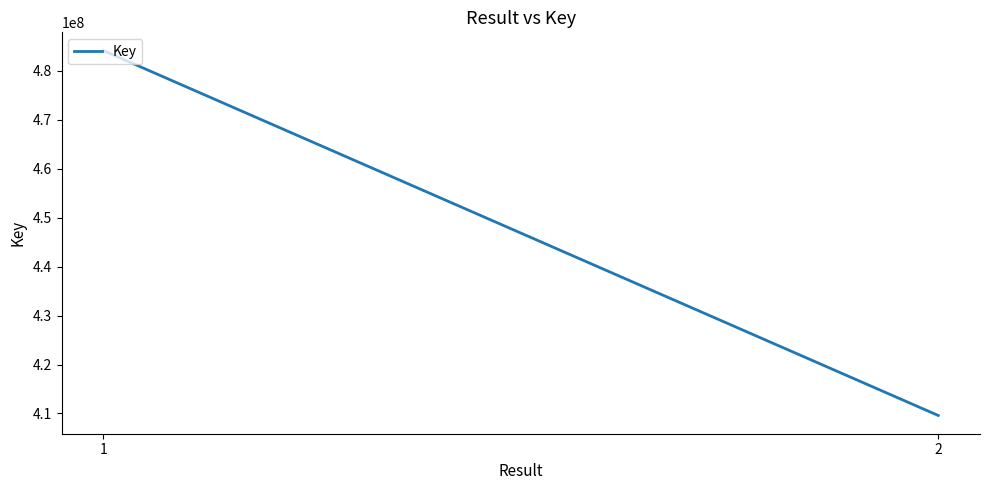

Is it true that the value at 1 is 484133044?

True